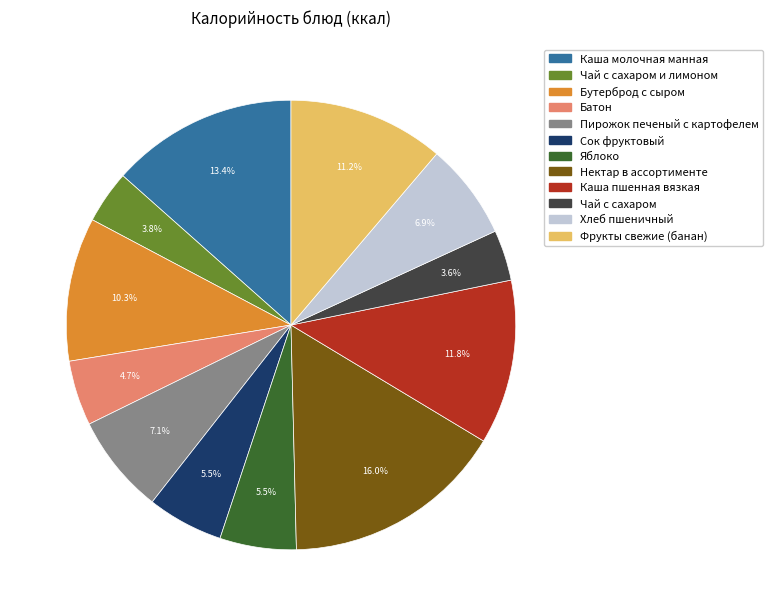

Is there any slice that represents more than half of the pie?

No